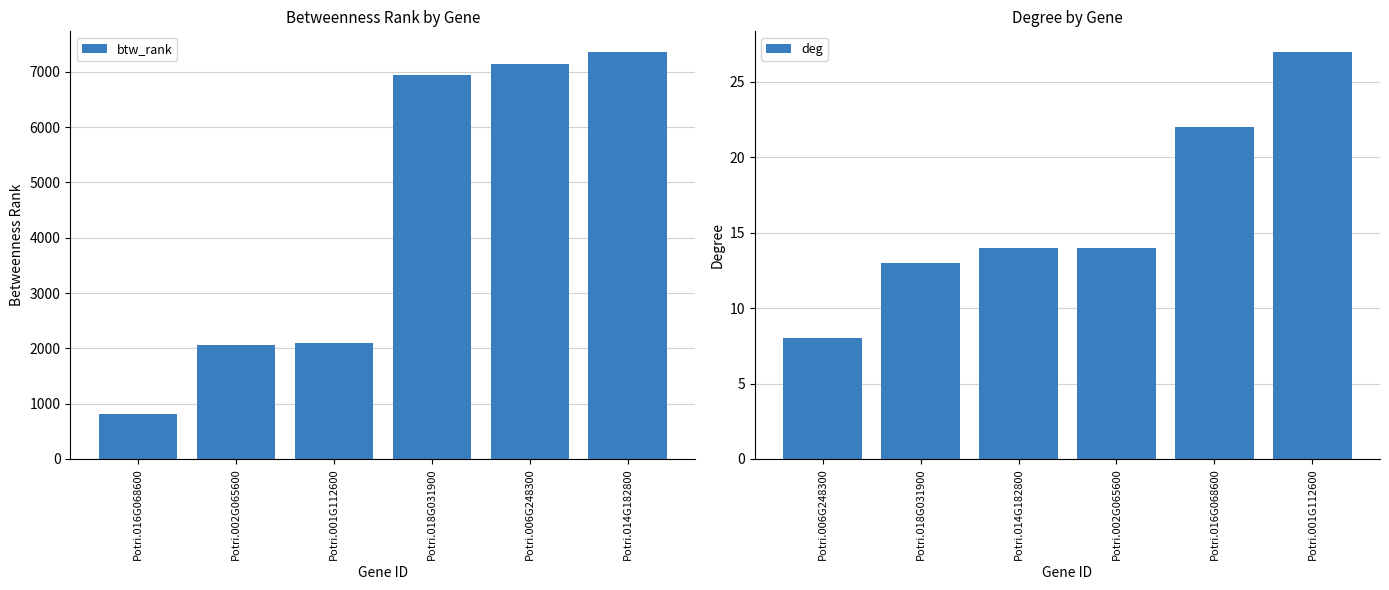

Rank the series by their maximum value, from lowest to highest.

deg, btw_rank